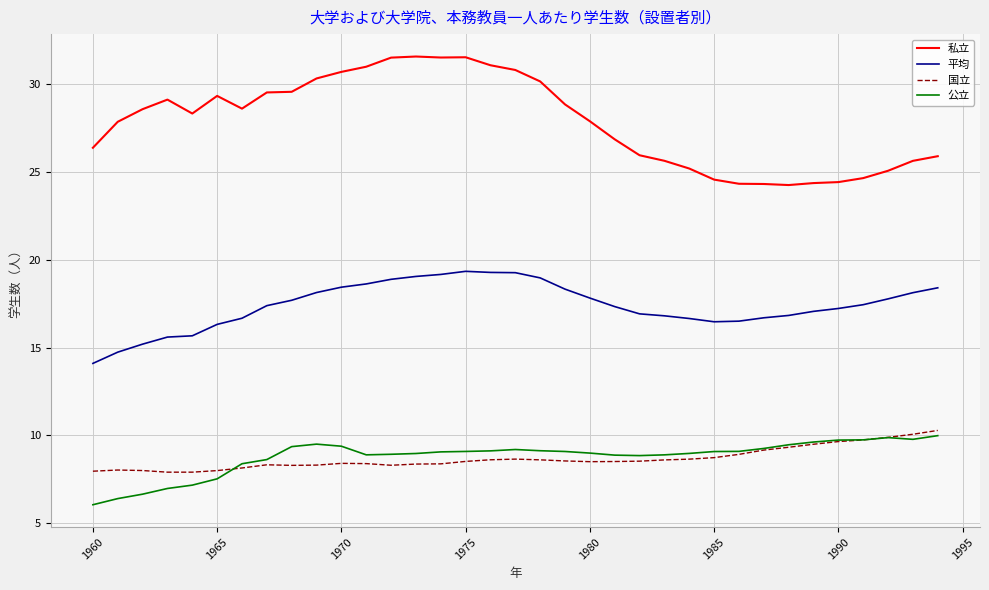

Which series has the largest total across all categories?

私立